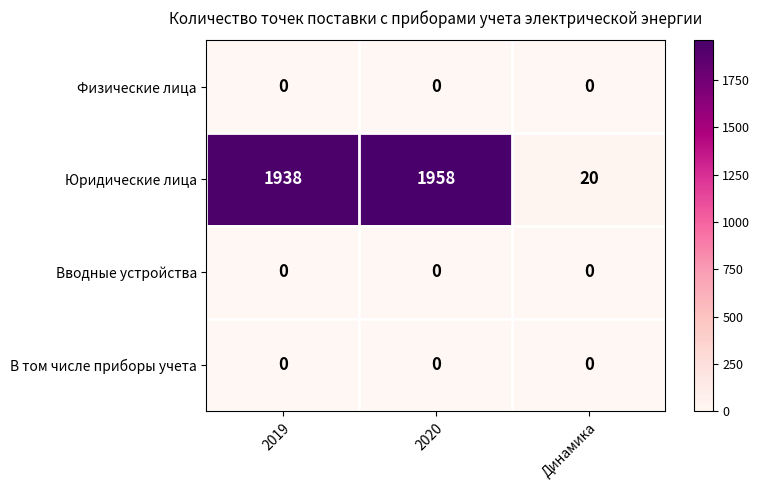

At which label is Юридические лица closest to 989?

2019